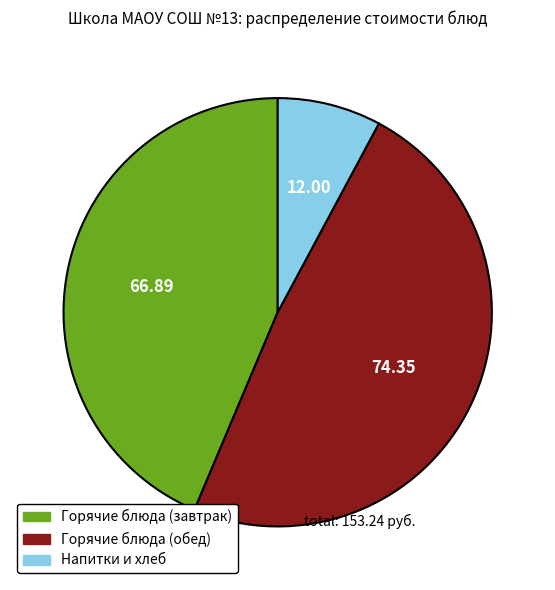

Is there any slice that represents more than half of the pie?

No